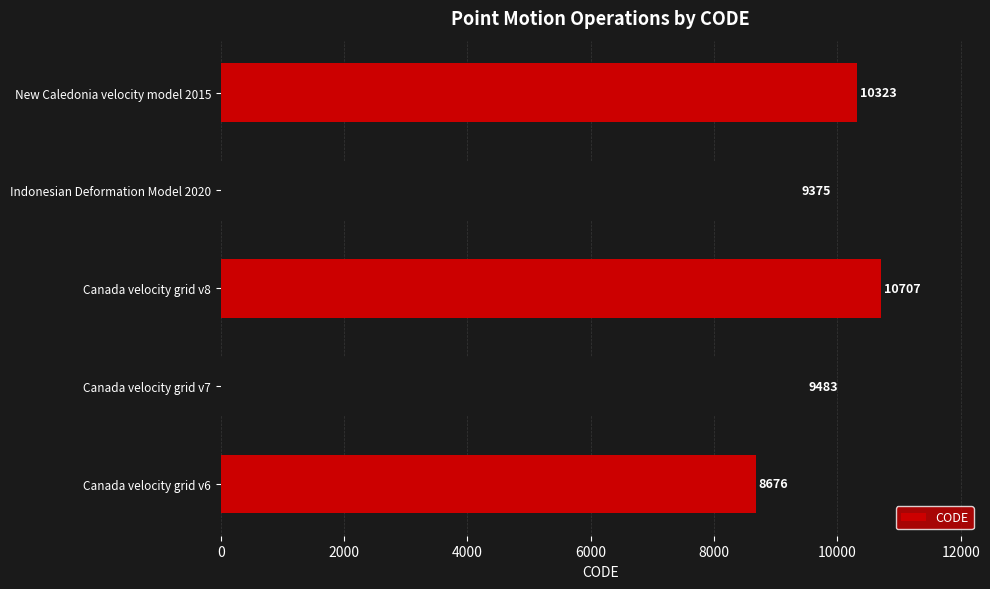

What value does the data have at Canada velocity grid v6, to the nearest 100?

8700